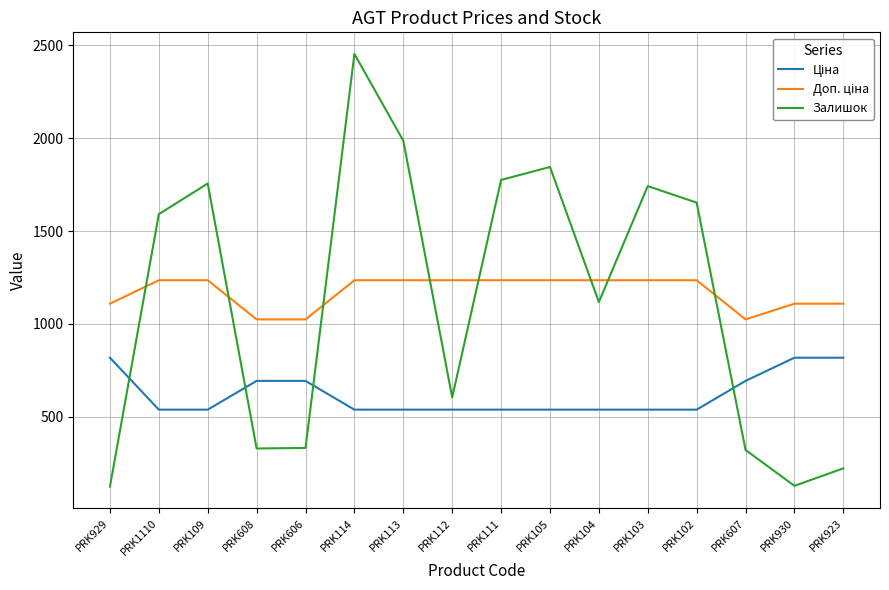

Does the chart display data point markers on the line(s)?

No